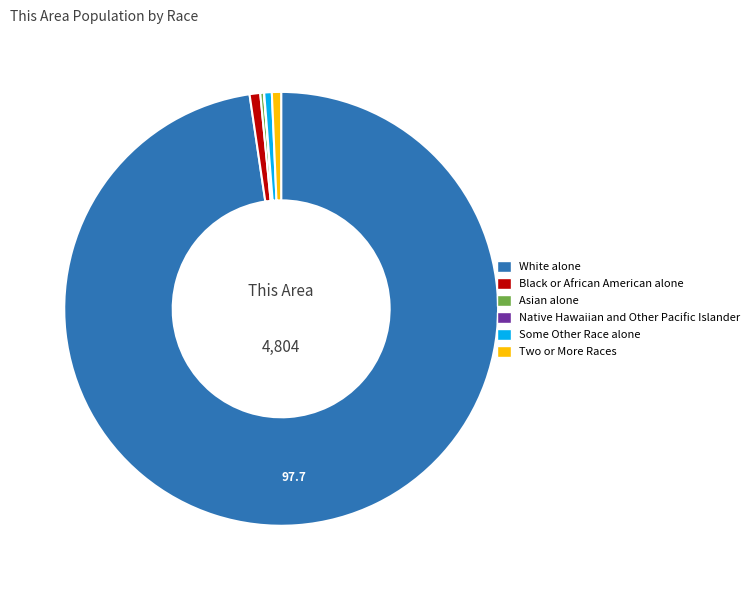

Is there any slice that represents more than half of the pie?

Yes